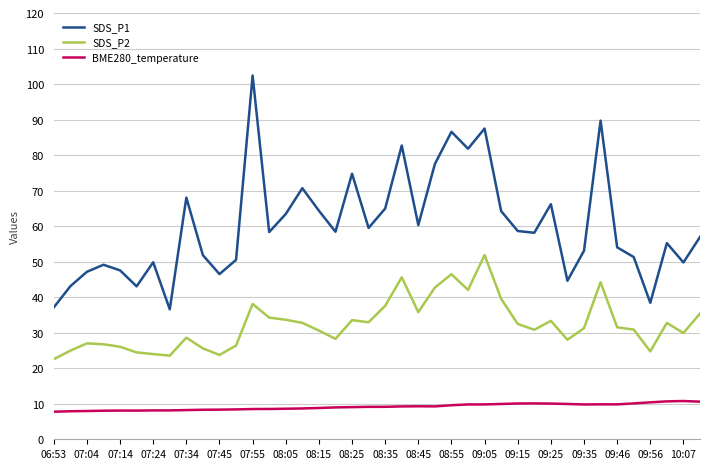

Rank the series by their maximum value, from highest to lowest.

SDS_P1, SDS_P2, BME280_temperature